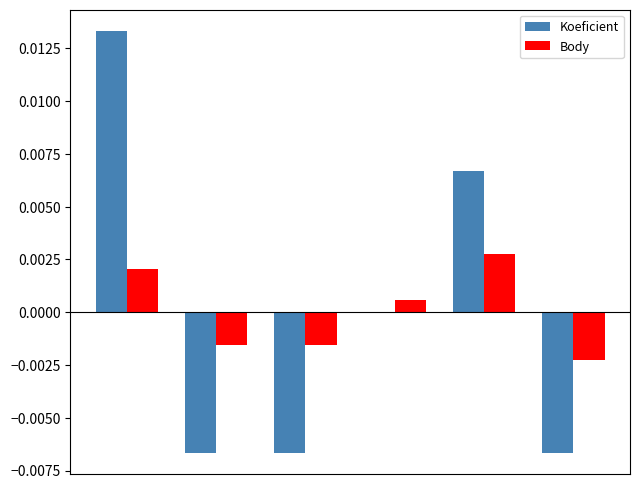

How many data points does each series have?

6